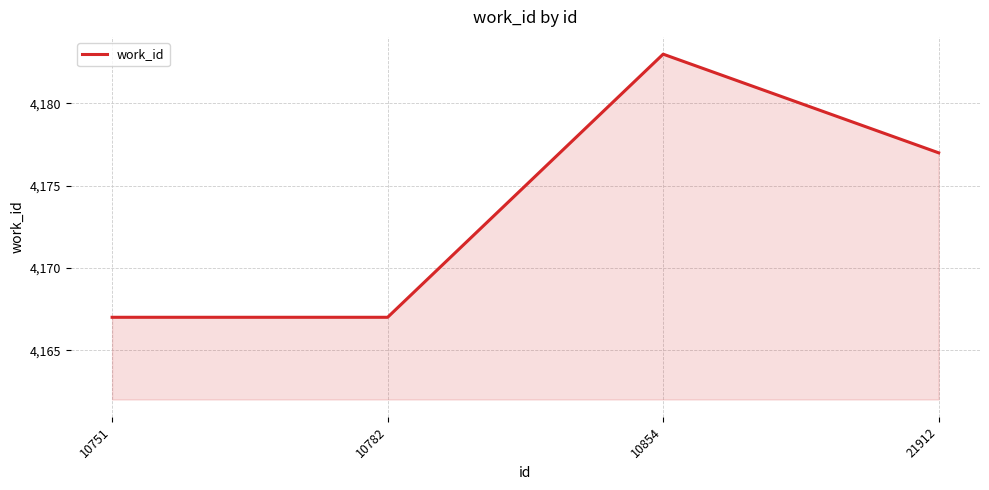

Reading right to left, what are all the values shown in this chart?

4177	4183	4167	4167